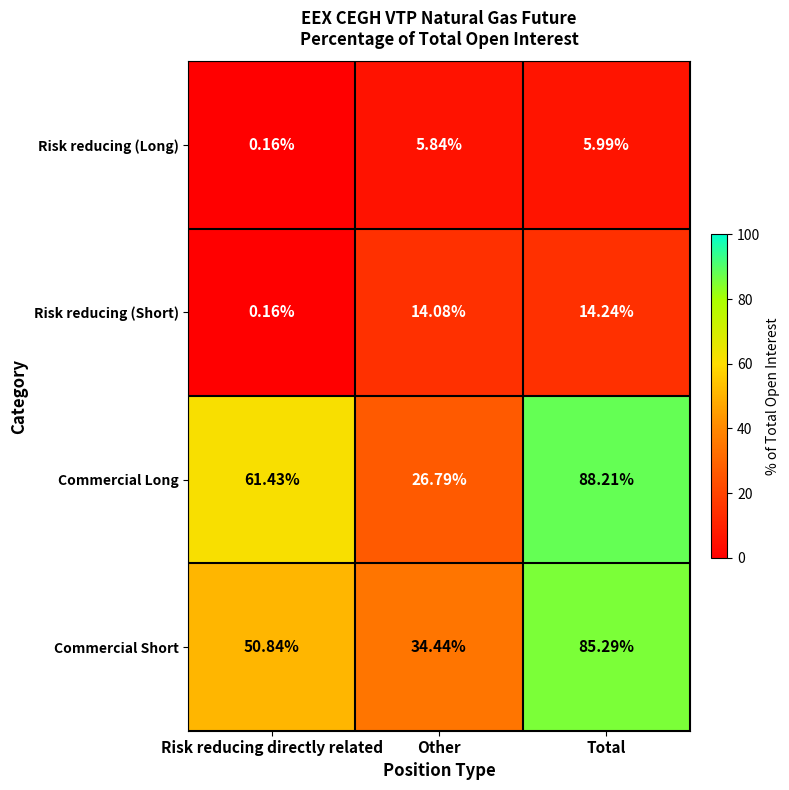

At which label does Commercial Short first exceed 50?

Risk reducing directly related